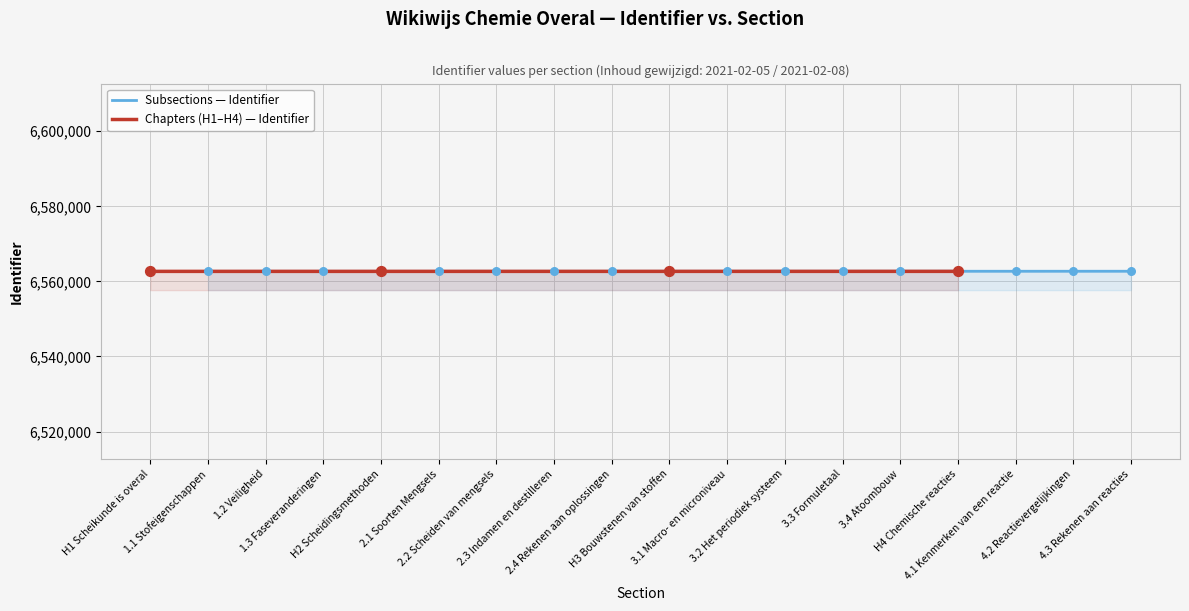

Which has a higher value, 2.4 Rekenen aan oplossingen or H1 Scheikunde is overal?

2.4 Rekenen aan oplossingen